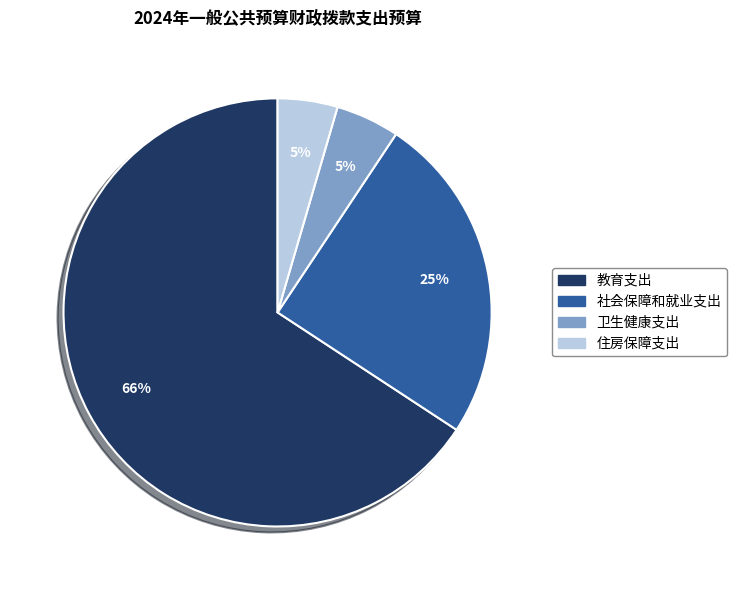

To the nearest percent, what percentage of the pie is 卫生健康支出?

5%